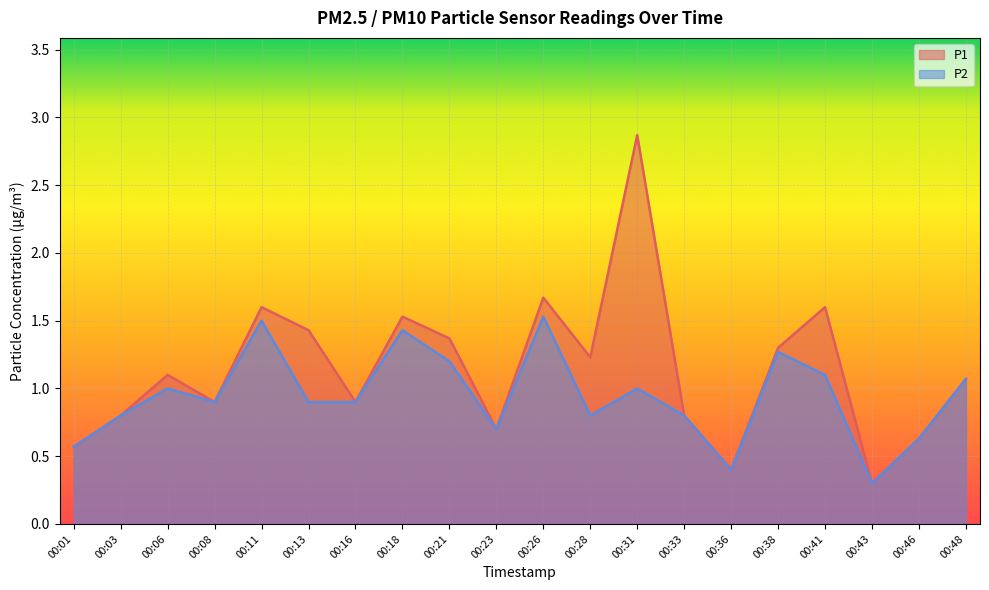

Is it true that P1 equals 0.8 at 00:03?

True